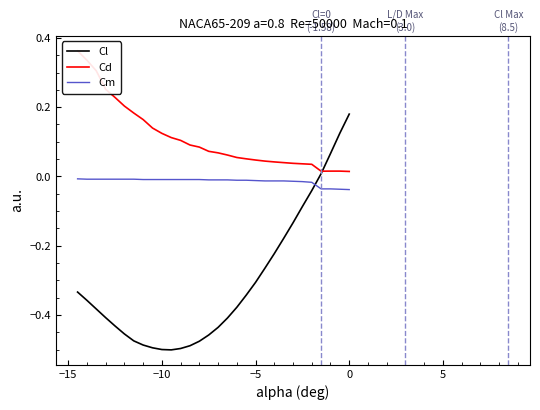

Does the chart display data point markers on the line(s)?

No